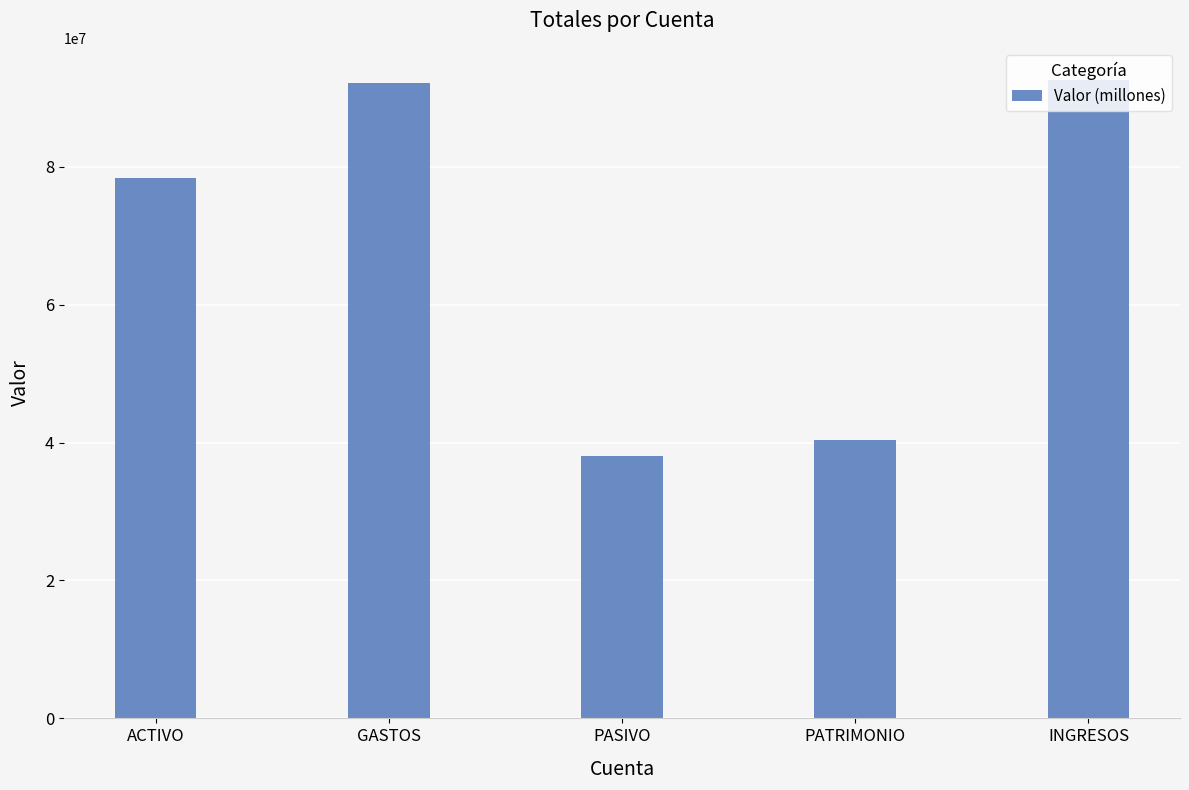

Reading left to right, transcribe all the data shown in this chart.

ACTIVO=78428170.4	GASTOS=92113185.5	PASIVO=38082161.6	PATRIMONIO=40346008.8	INGRESOS=92626623.4